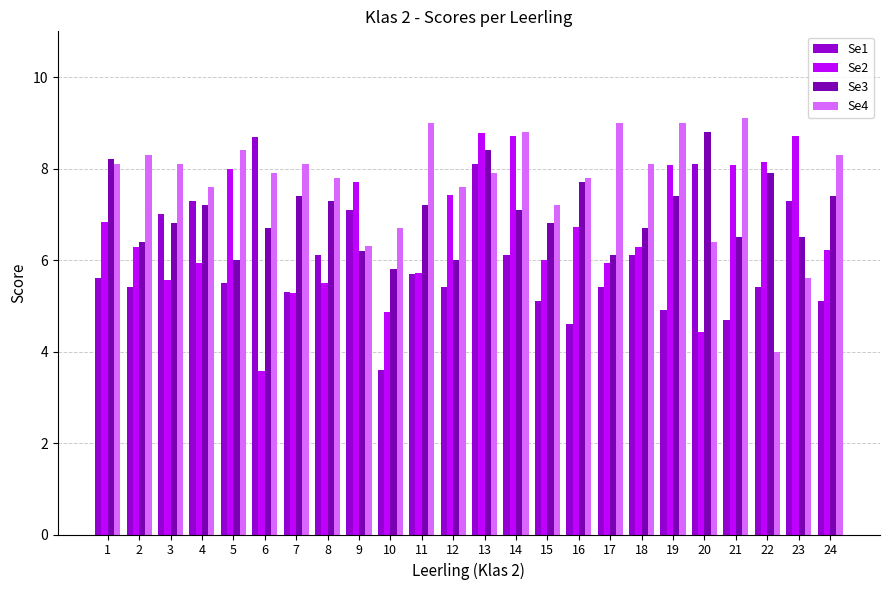

Reading left to right, transcribe all the data shown in this chart.

Se1: 5.6	5.4	7.0	7.3	5.5	8.7	5.3	6.1	7.1	3.6	5.7	5.4	8.1	6.1	5.1	4.6	5.4	6.1	4.9	8.1	4.7	5.4	7.3	5.1
Se2: 6.8	6.3	5.6	5.9	8.0	3.6	5.3	5.5	7.7	4.9	5.7	7.4	8.8	8.7	6.0	6.7	5.9	6.3	8.1	4.4	8.1	8.1	8.7	6.2
Se3: 8.2	6.4	6.8	7.2	6.0	6.7	7.4	7.3	6.2	5.8	7.2	6.0	8.4	7.1	6.8	7.7	6.1	6.7	7.4	8.8	6.5	7.9	6.5	7.4
Se4: 8.1	8.3	8.1	7.6	8.4	7.9	8.1	7.8	6.3	6.7	9.0	7.6	7.9	8.8	7.2	7.8	9.0	8.1	9.0	6.4	9.1	4.0	5.6	8.3